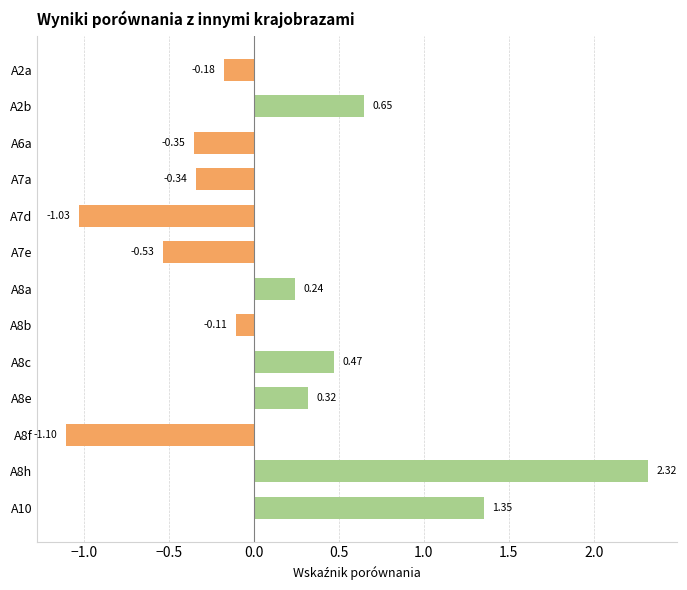

What is the sum of all values?

1.7